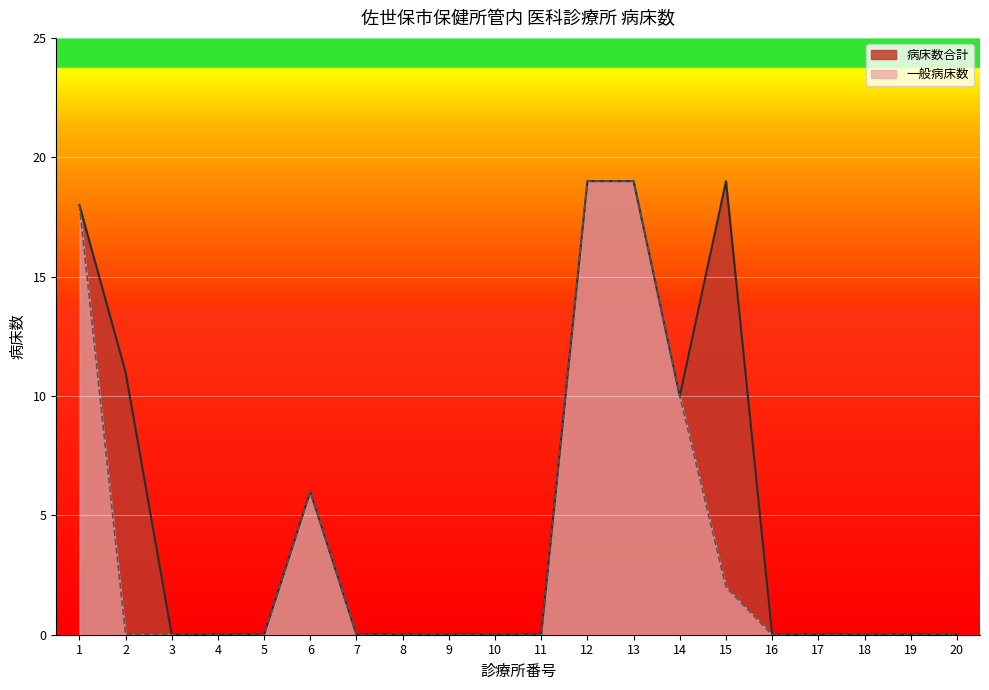

True or false: 病床数合計 has a value of 18 at 1.

True